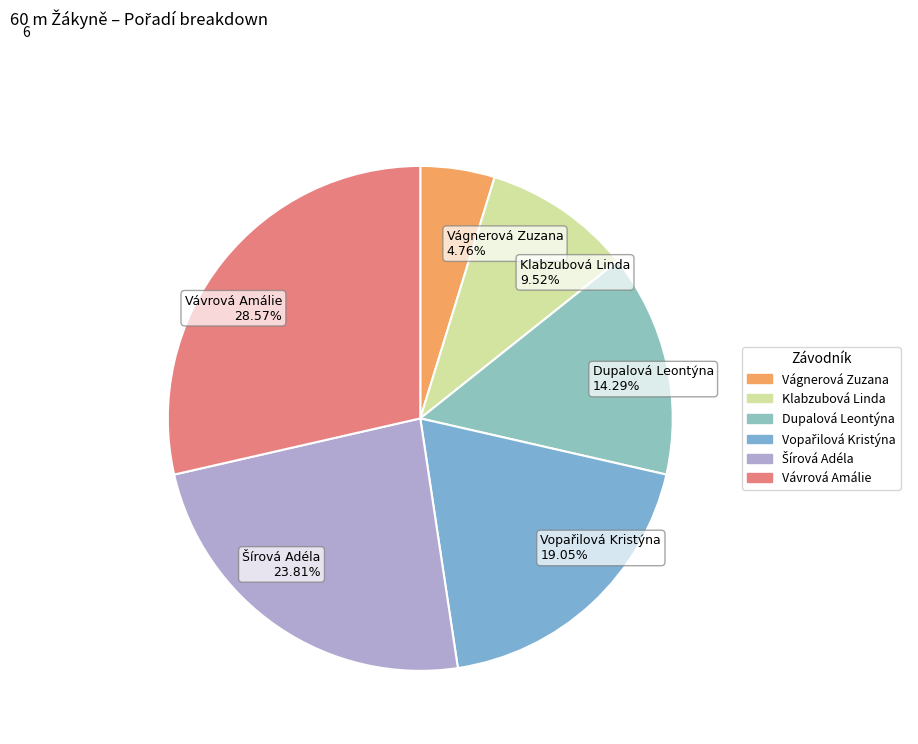

Which slice is the largest?

Vávrová Amálie